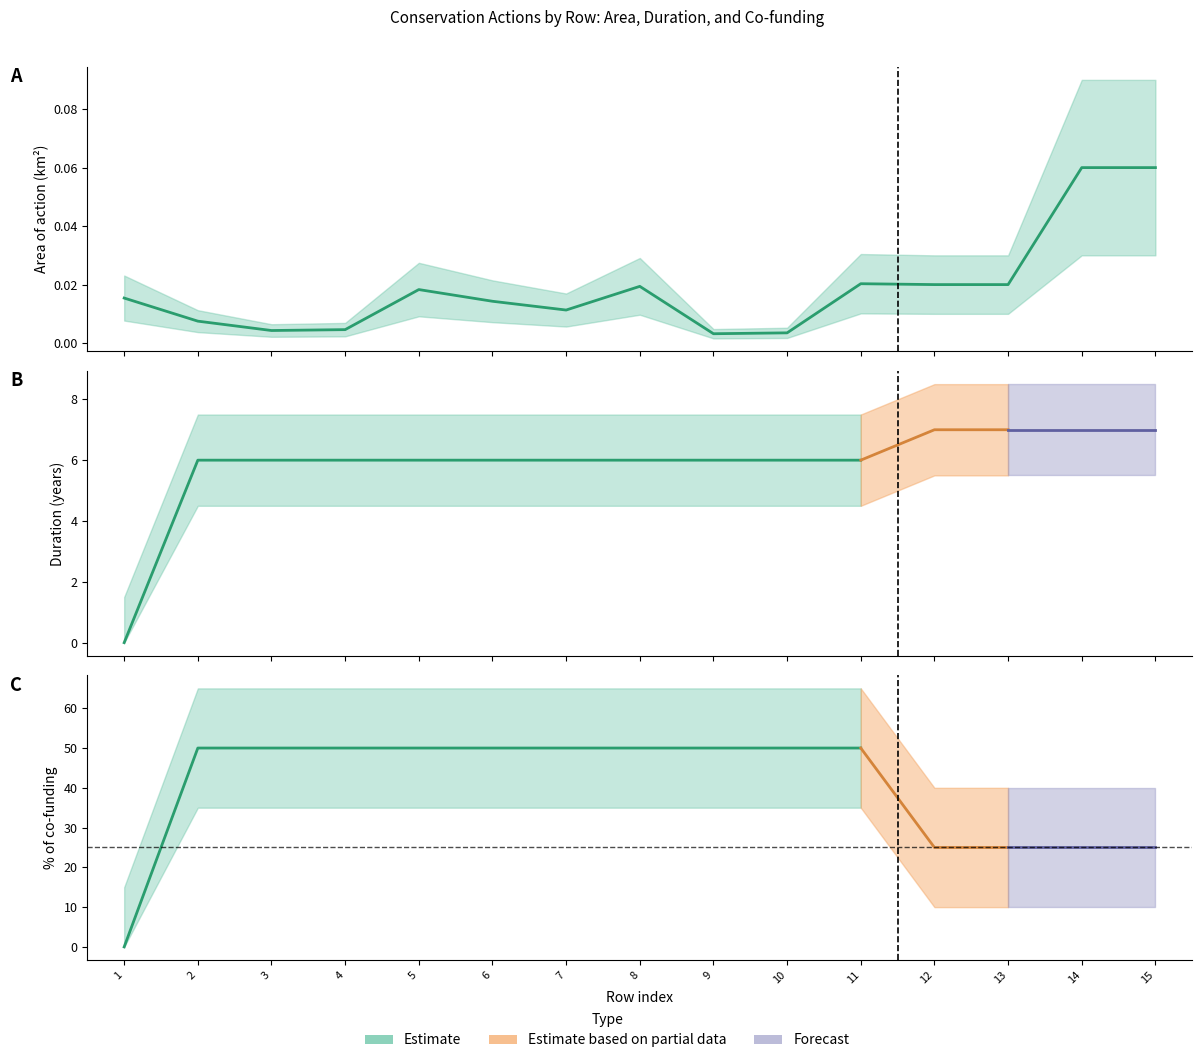

Reading right to left, list all the values displayed in this chart.

Area of action (km2): Row 15=0.1	Row 14=0.1	Row 13=0.0	Row 12=0.0	Row 11=0.0	Row 10=0.0	Row 9=0.0	Row 8=0.0	Row 7=0.0	Row 6=0.0	Row 5=0.0	Row 4=0.0	Row 3=0.0	Row 2=0.0	Row 1=0.0
Duration (years): Row 15=7.0	Row 14=7.0	Row 13=7.0	Row 12=7.0	Row 11=6.0	Row 10=6.0	Row 9=6.0	Row 8=6.0	Row 7=6.0	Row 6=6.0	Row 5=6.0	Row 4=6.0	Row 3=6.0	Row 2=6.0	Row 1=0.0
% of co-funding: Row 15=25.0	Row 14=25.0	Row 13=25.0	Row 12=25.0	Row 11=50.0	Row 10=50.0	Row 9=50.0	Row 8=50.0	Row 7=50.0	Row 6=50.0	Row 5=50.0	Row 4=50.0	Row 3=50.0	Row 2=50.0	Row 1=0.0